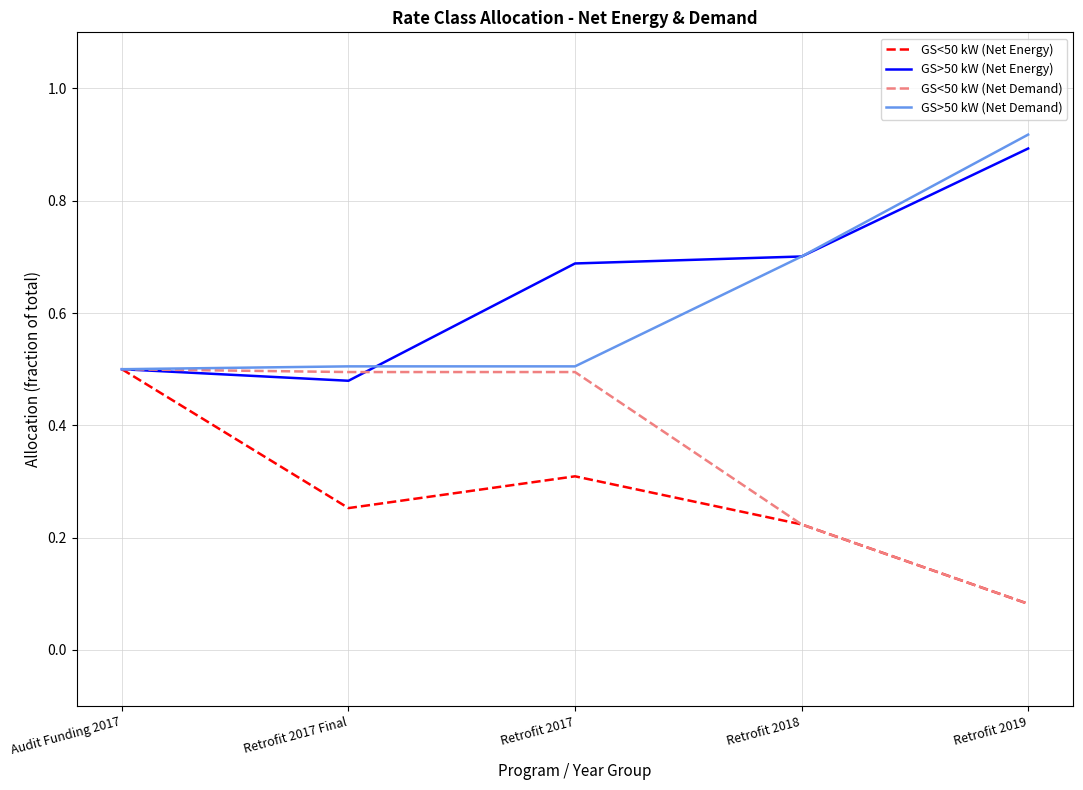

Is this an area chart (filled region under the line)?

No